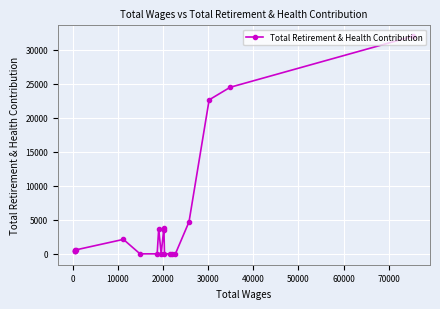

What is the average value?

4972